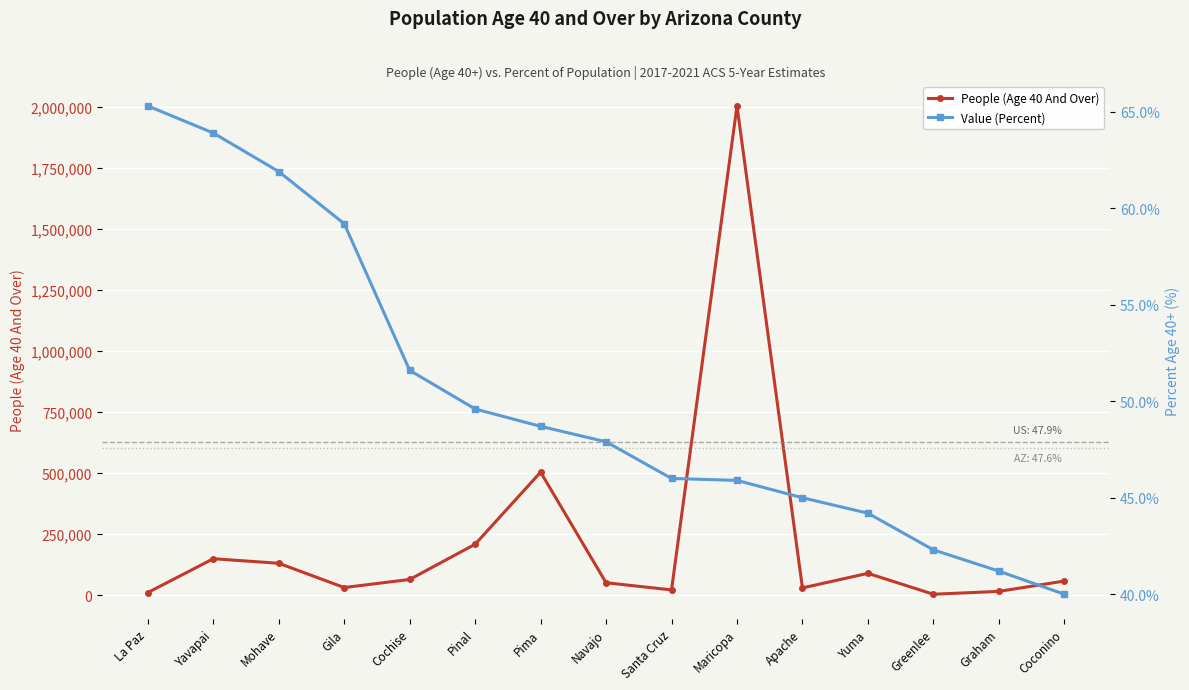

True or false: Value (Percent) and People (Age 40 And Over) cross at least once.

False